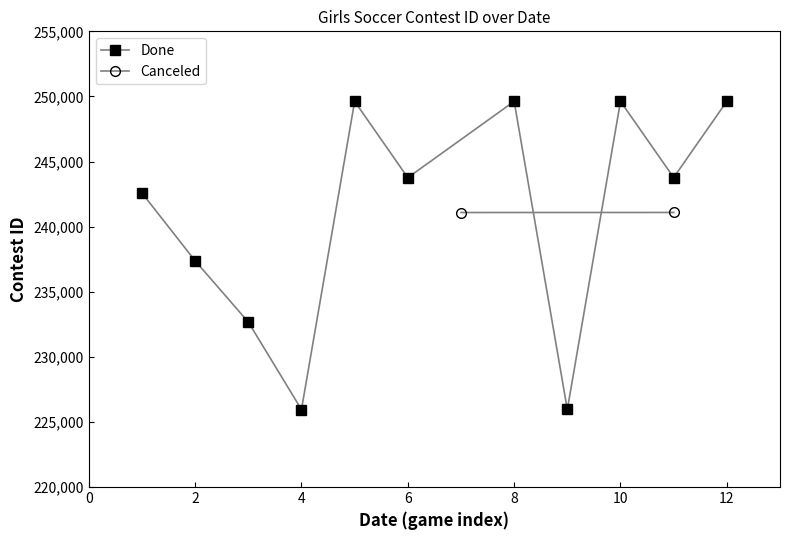

What is the difference between the maximum and second lowest values?

23667